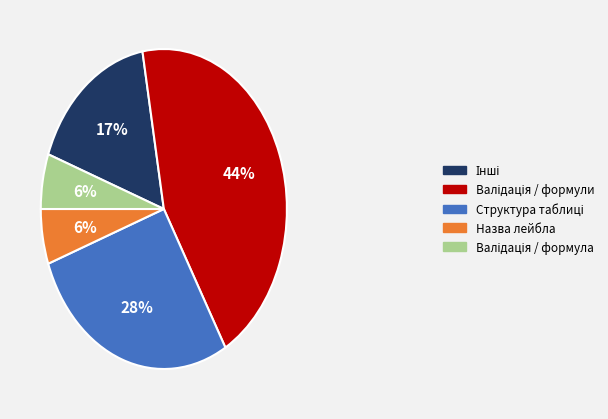

To the nearest percent, what portion does Назва лейбла represent?

6%